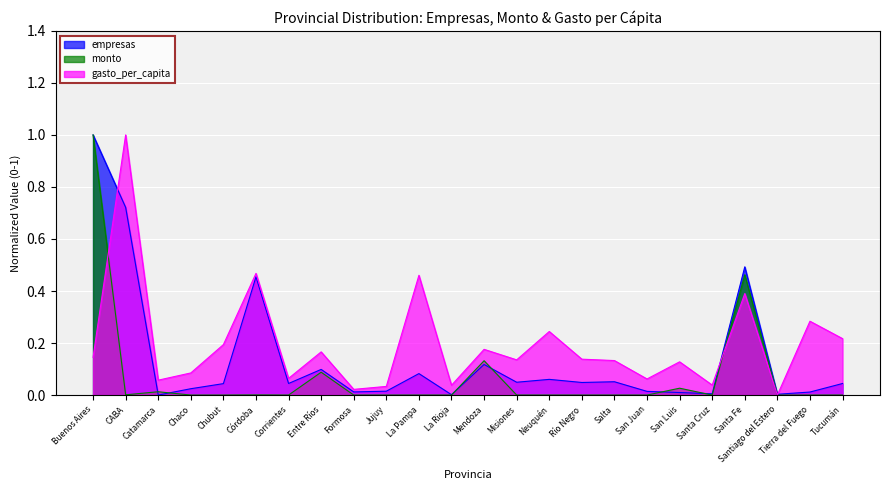

True or false: monto has a value of 1.4 at Buenos Aires.

False